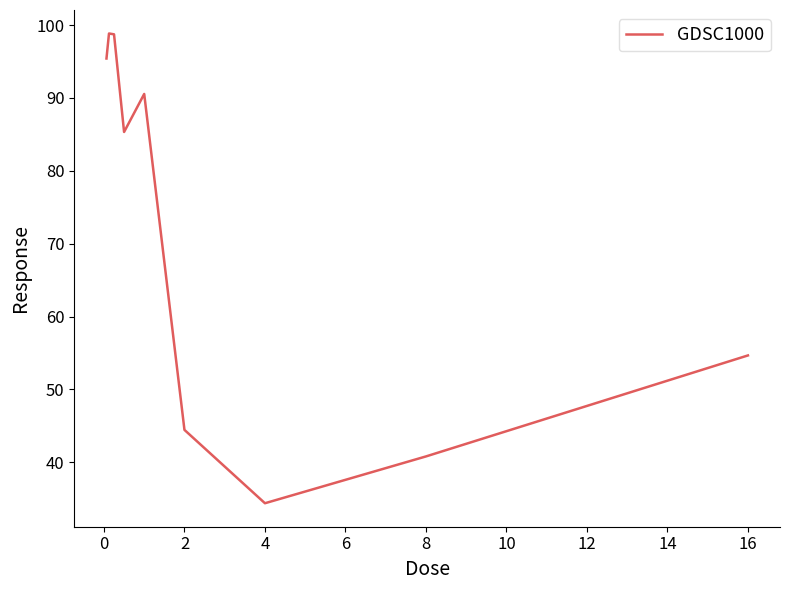

What is the difference between the maximum and minimum values?

64.5